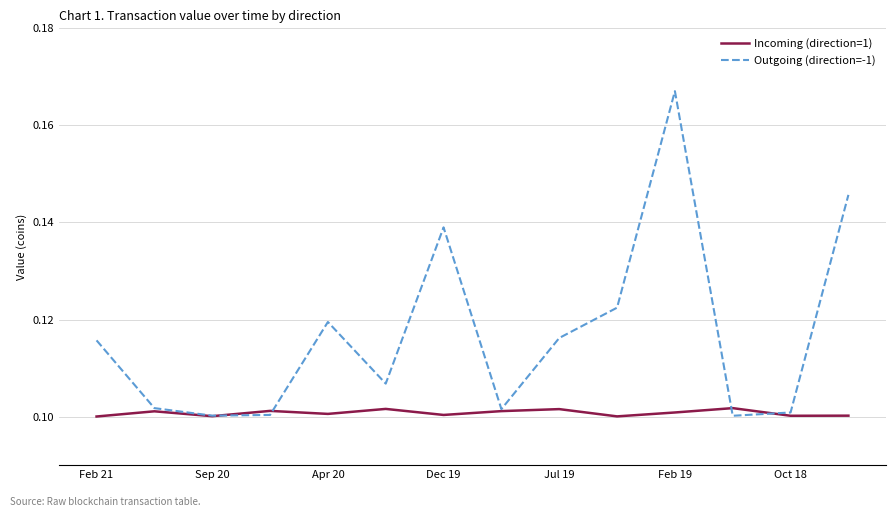

Which series has the largest total across all categories?

Outgoing (direction=-1)